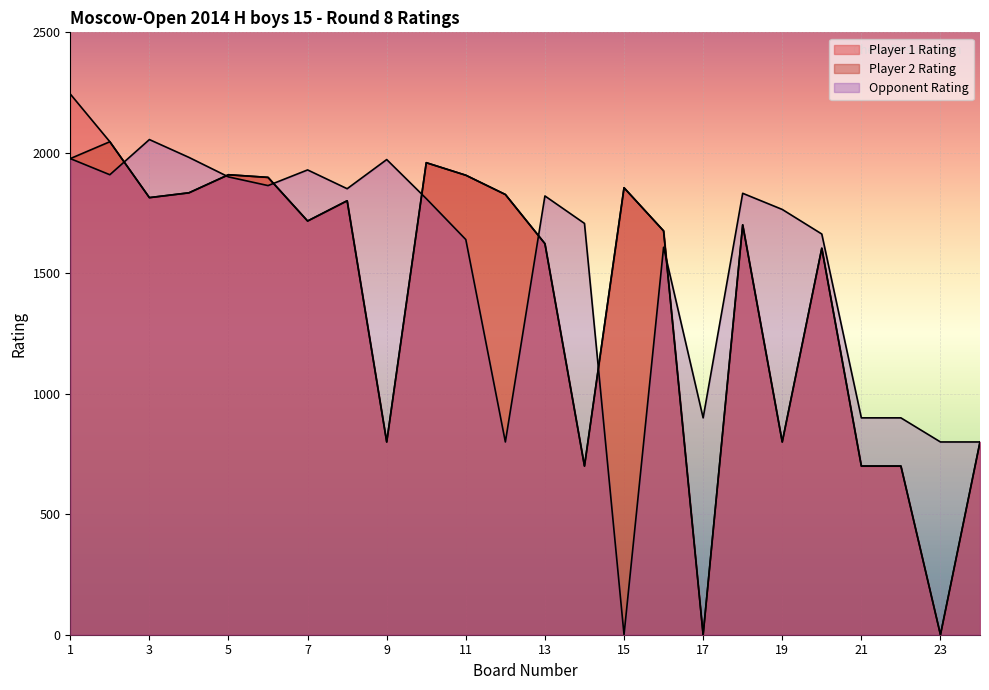

Is it true that Player 2 Rating equals 1827 at 12?

True